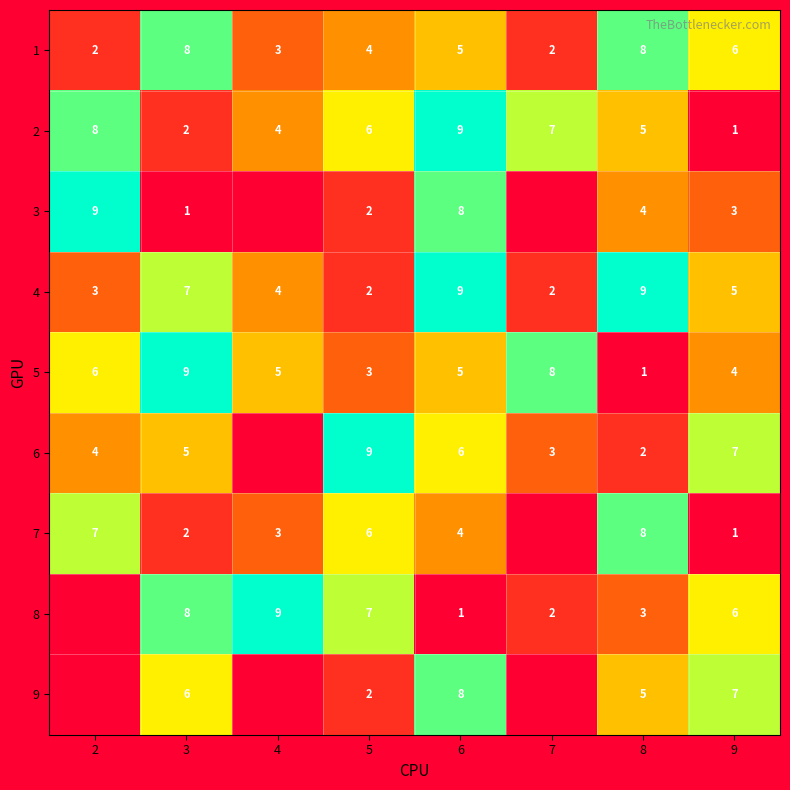

What is the difference between the maximum and minimum values in the 1 series?

6